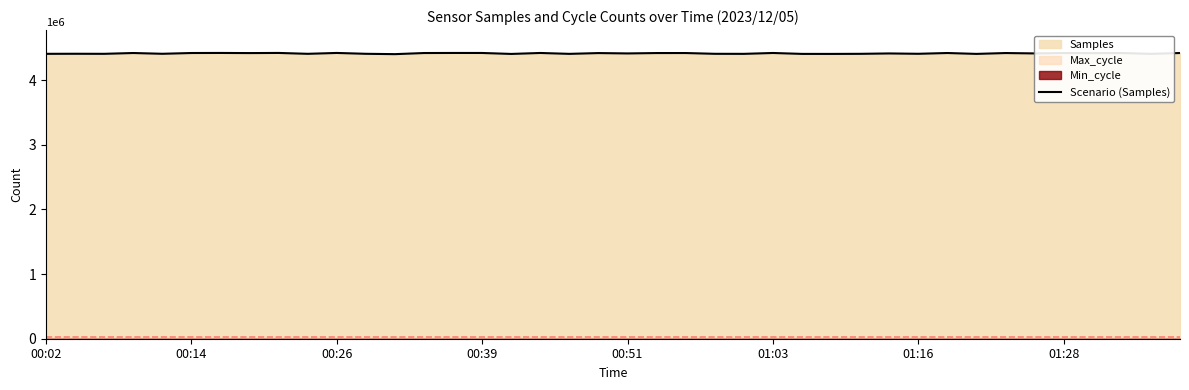

Is it true that the value at 19 is 7122884?

False